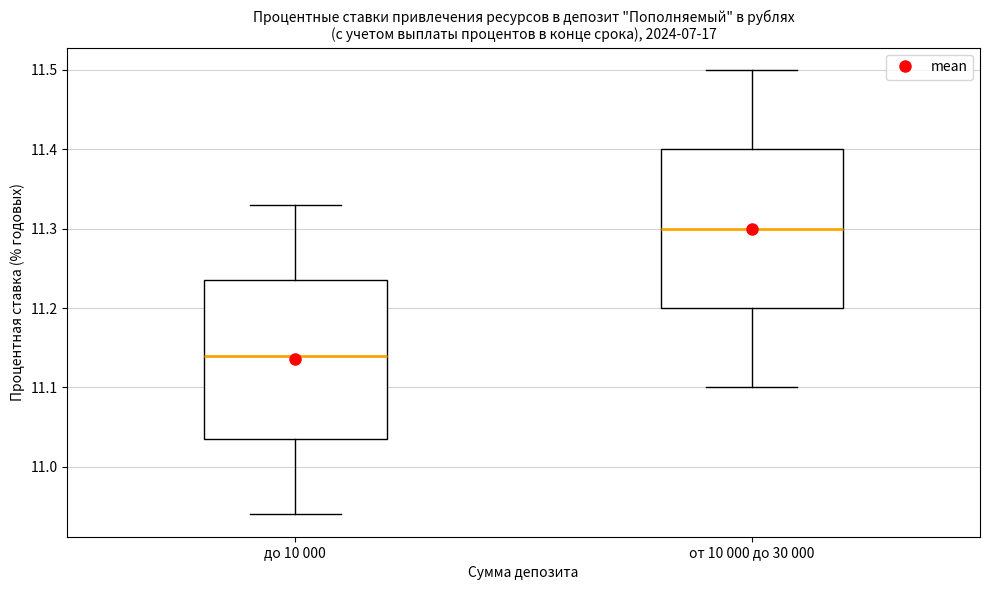

Reading left to right, read every box against the y-axis: the position of its median line, the range the box covers, and the ends of its whiskers. The values are not printed on the chart, so give them approximately, as read against the axis.

до 10 000: median 11.14, box 11.04 to 11.24, whiskers 10.94 to 11.33
от 10 000 до 30 000: median 11.30, box 11.20 to 11.40, whiskers 11.10 to 11.50